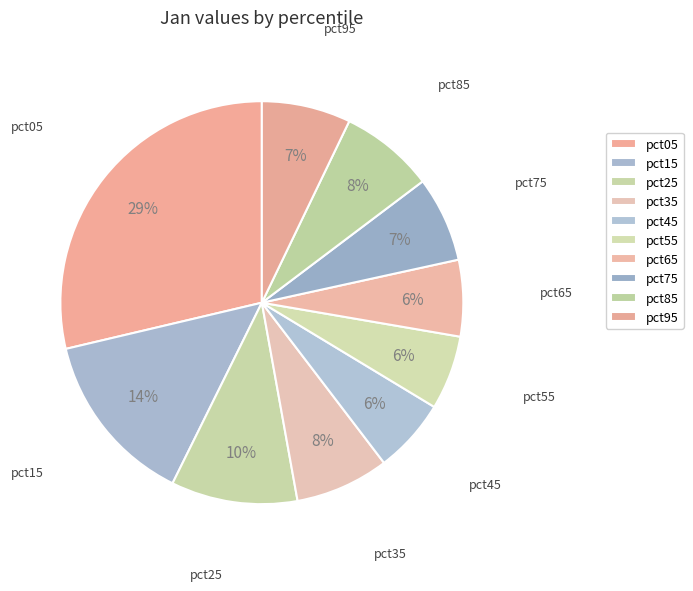

Does pct35 account for over 50% of the chart?

No